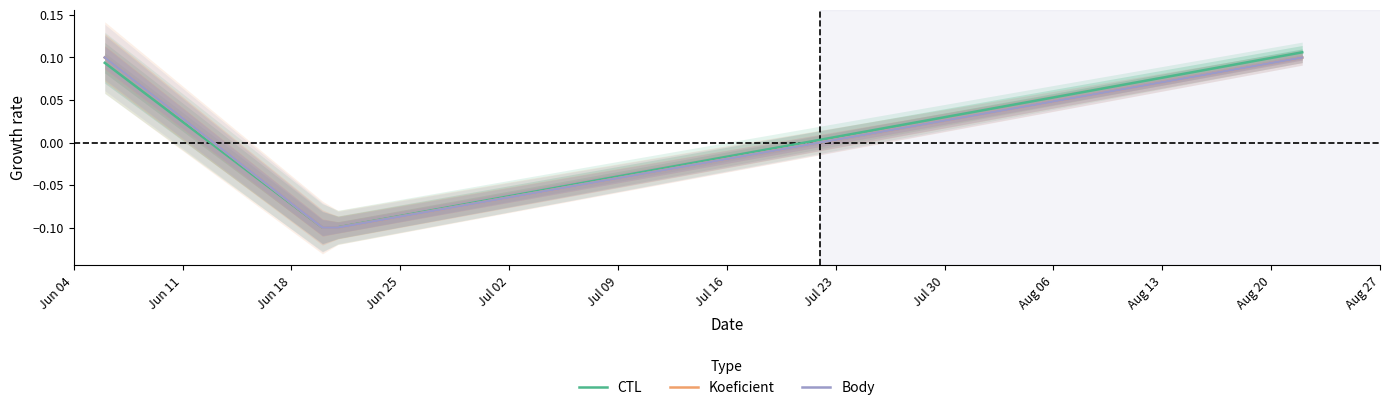

What is the value of the Body point at the 3rd from the left?

-0.1